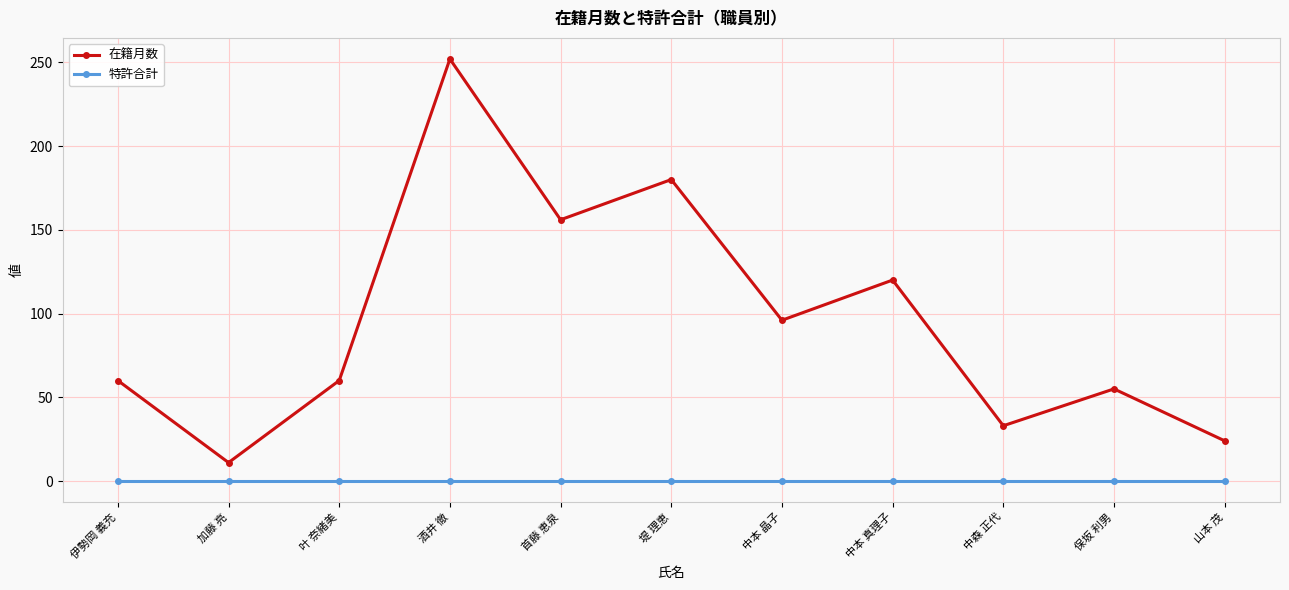

What is the difference between the maximum and minimum values in the 在籍月数 series?

241